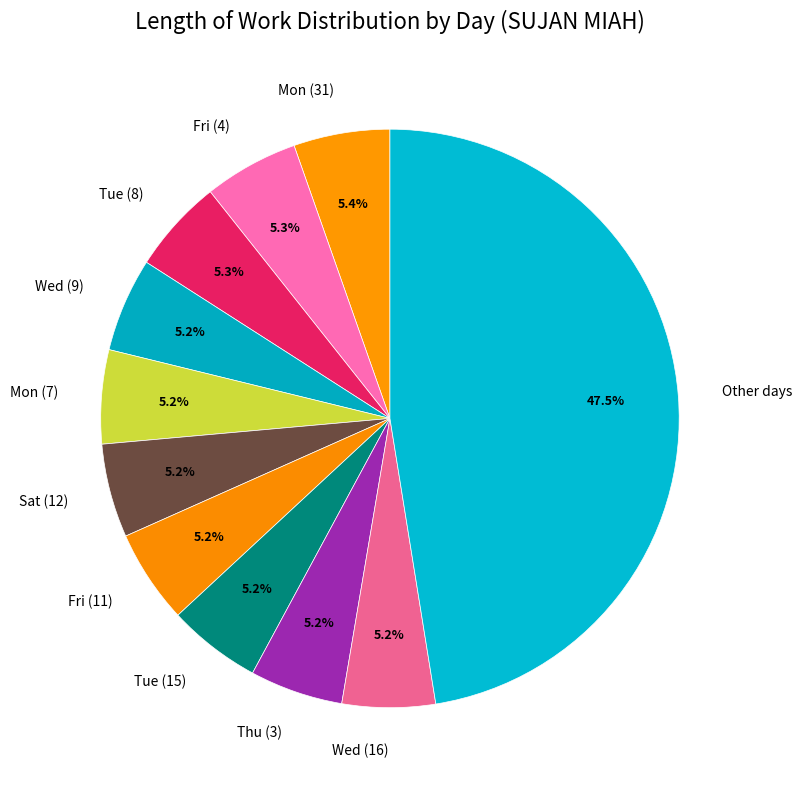

What percentage do Wed (16) and Mon (31) together represent?

10.6%